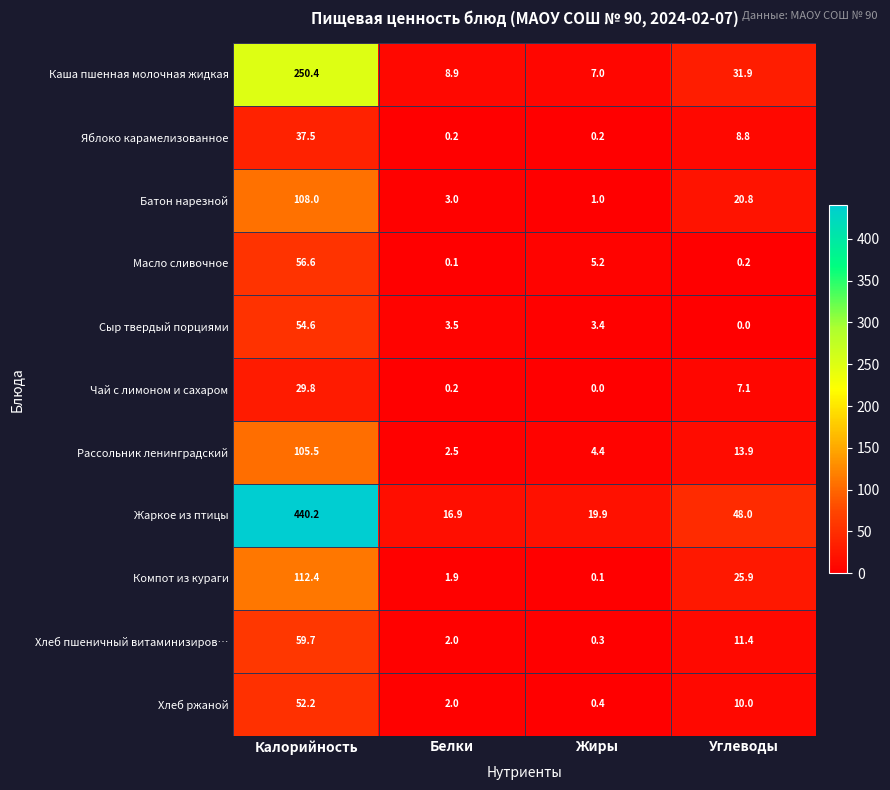

What is the approximate value of Каша пшенная молочная жидкая at Калорийность?

250.4